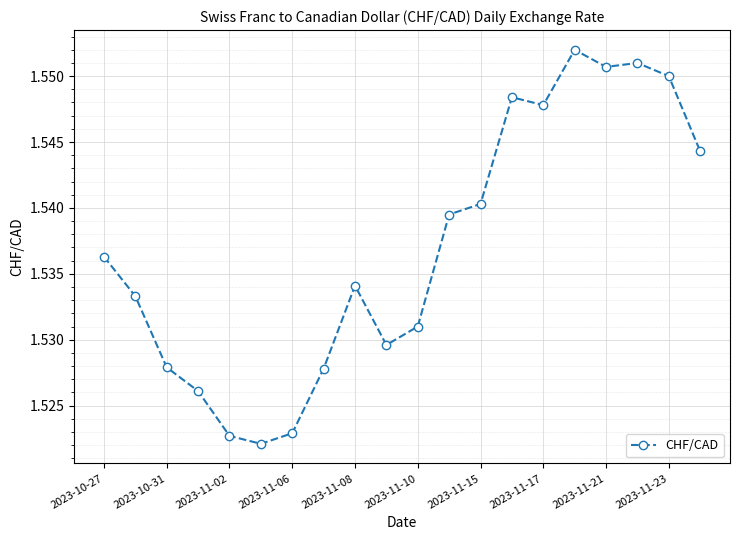

How many values are between 1 and 2?

20